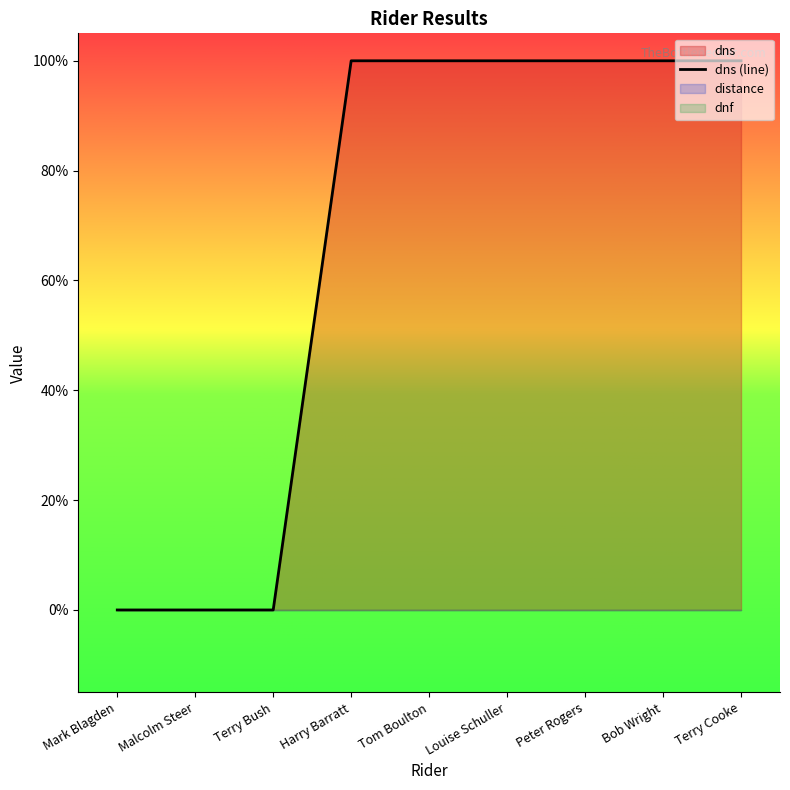

Which series changed the most between Harry Barratt and Tom Boulton?

dns